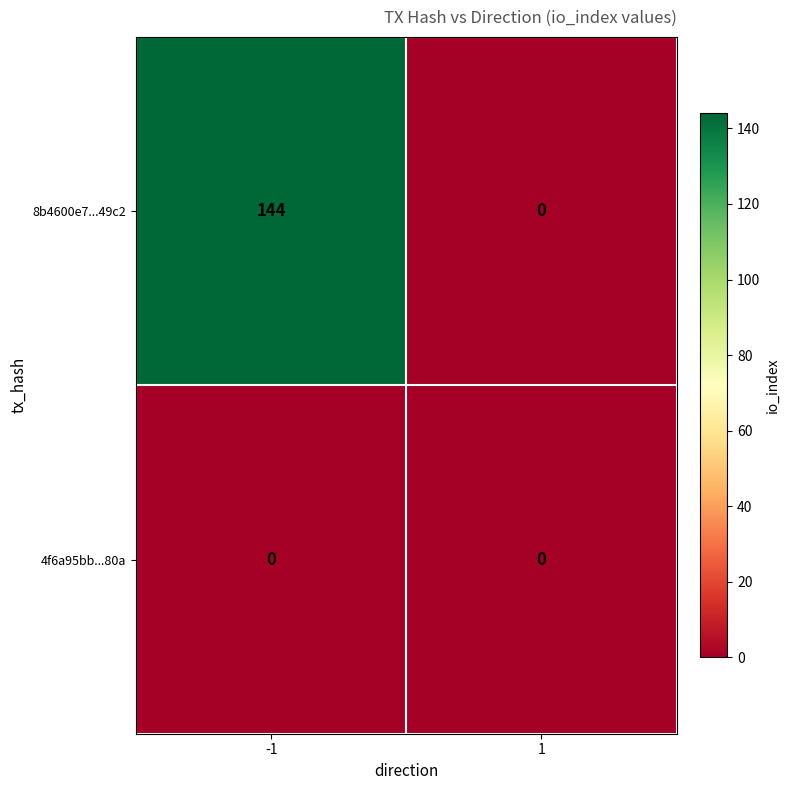

Which series has the largest range (max minus min)?

8b4600e7...49c2